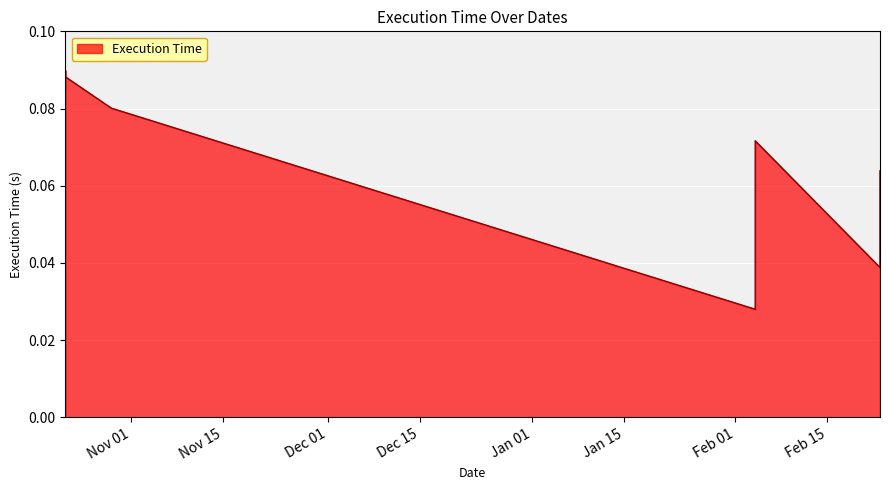

Where is the data nearest to the value 0?

2024-02-04